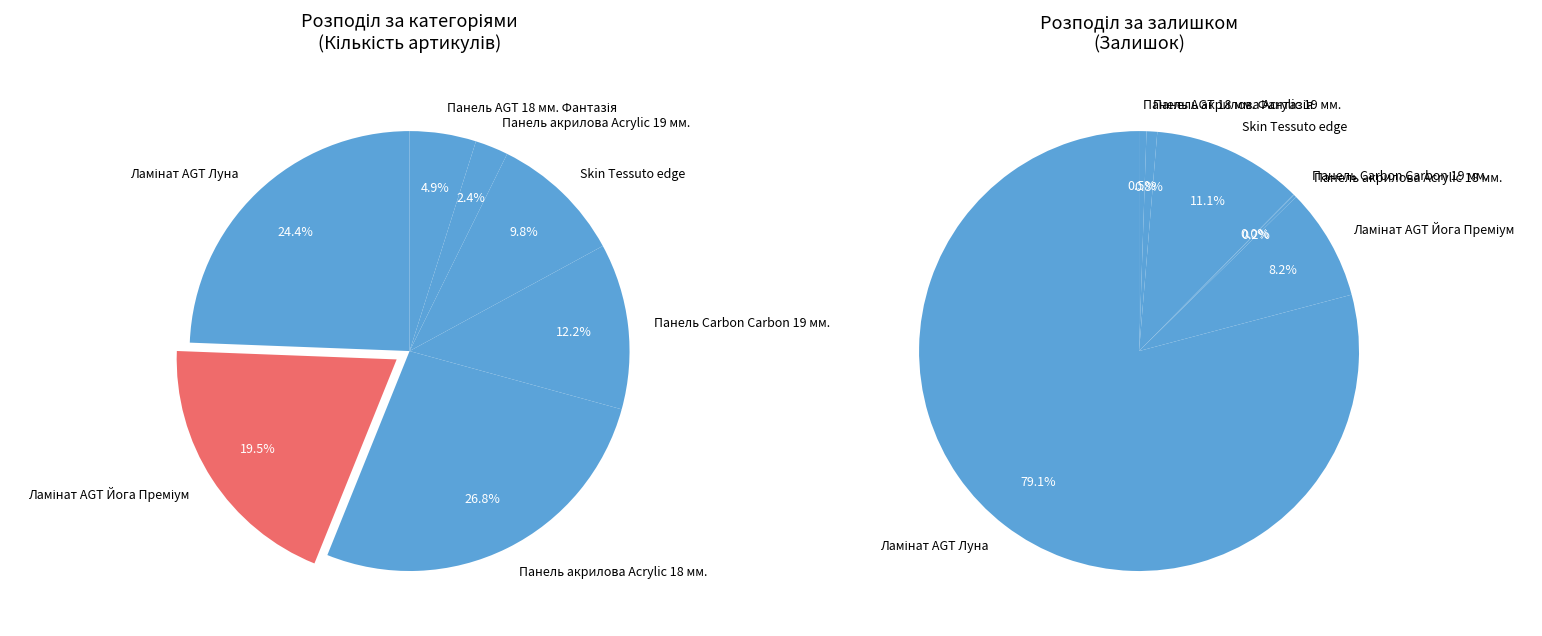

How many segments does this pie chart have?

7